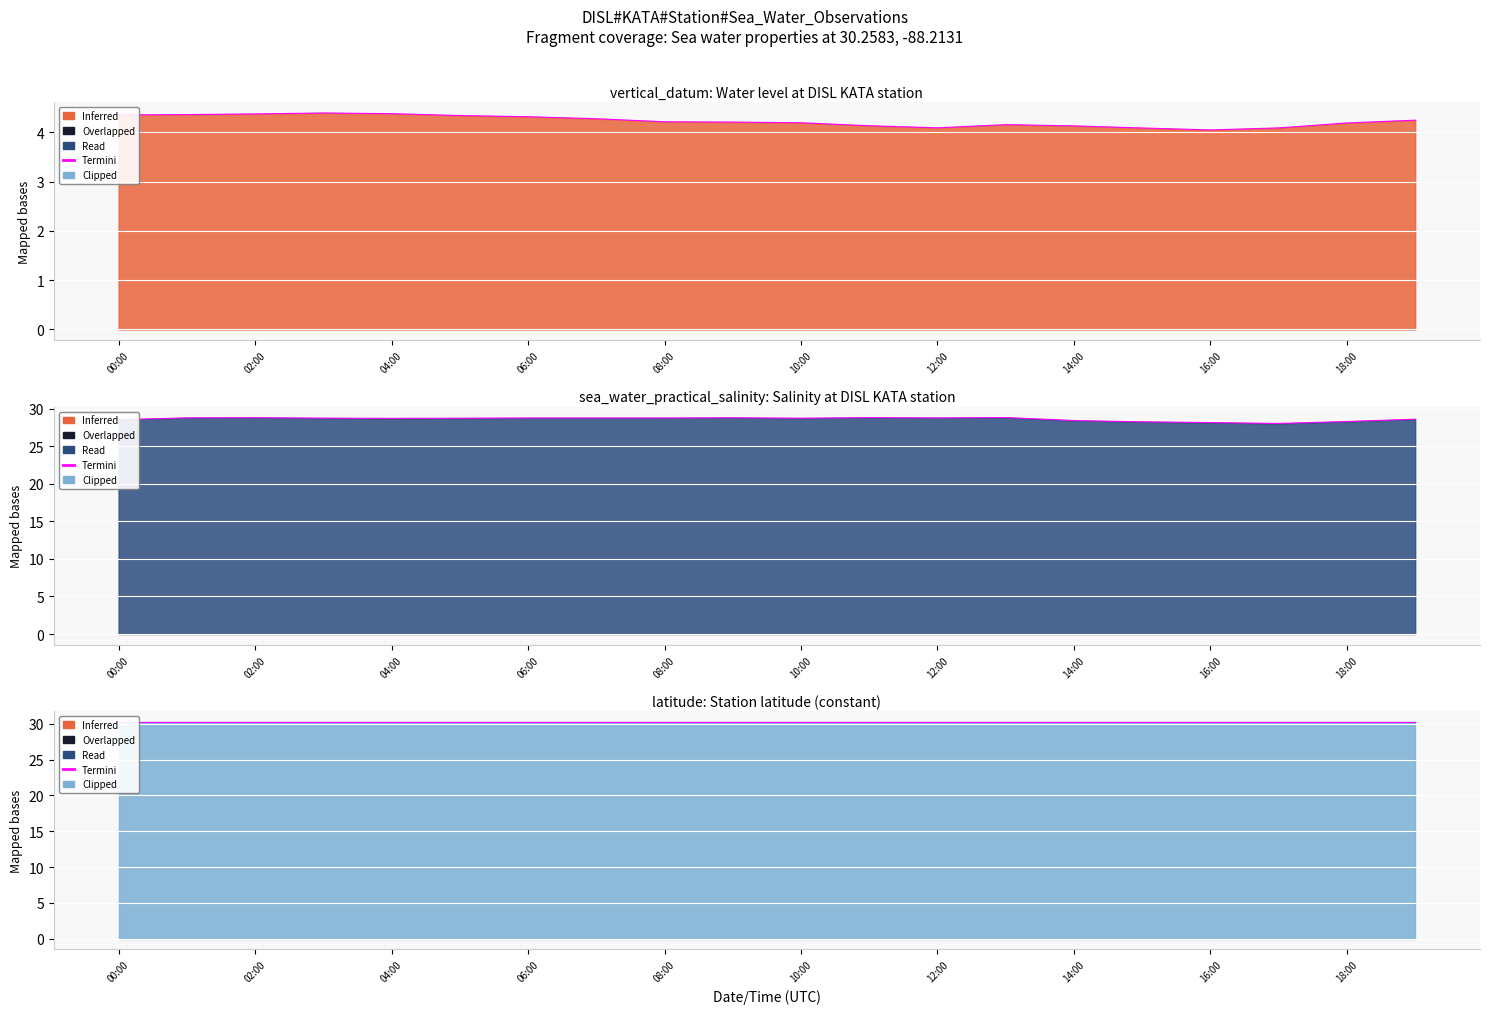

In vertical_datum (Termini), how many points are higher than both neighbors (excluding endpoints)?

2